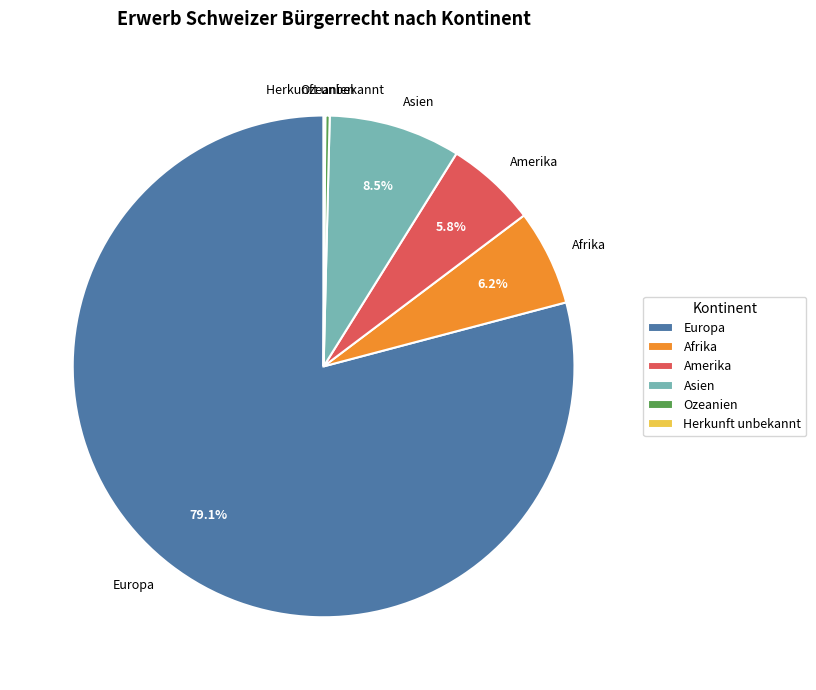

Is Europa the majority of the pie?

Yes